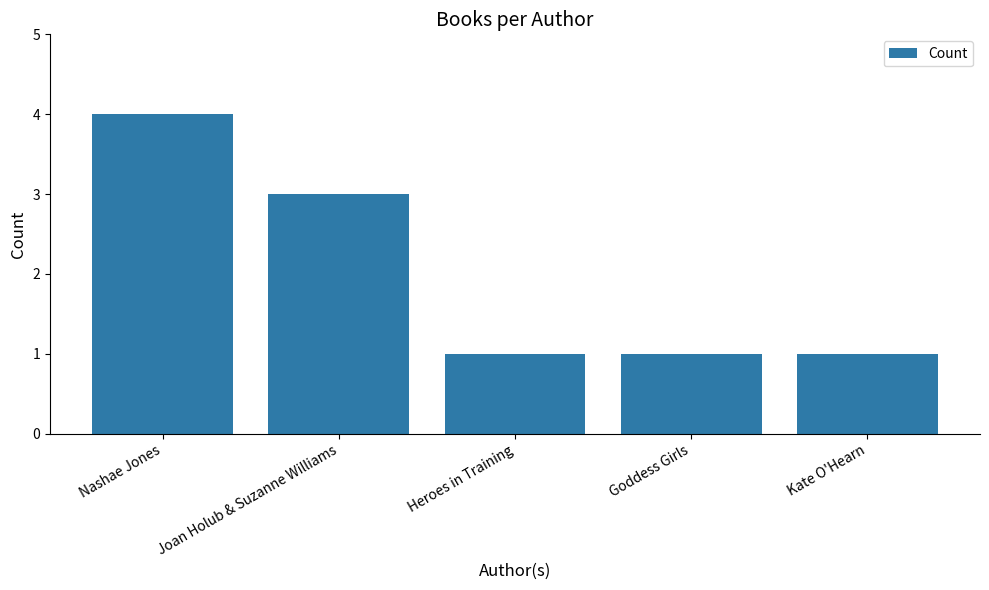

Reading left to right, transcribe all the data shown in this chart.

Nashae Jones=4	Joan Holub & Suzanne Williams=3	Heroes in Training=1	Goddess Girls=1	Kate O'Hearn=1